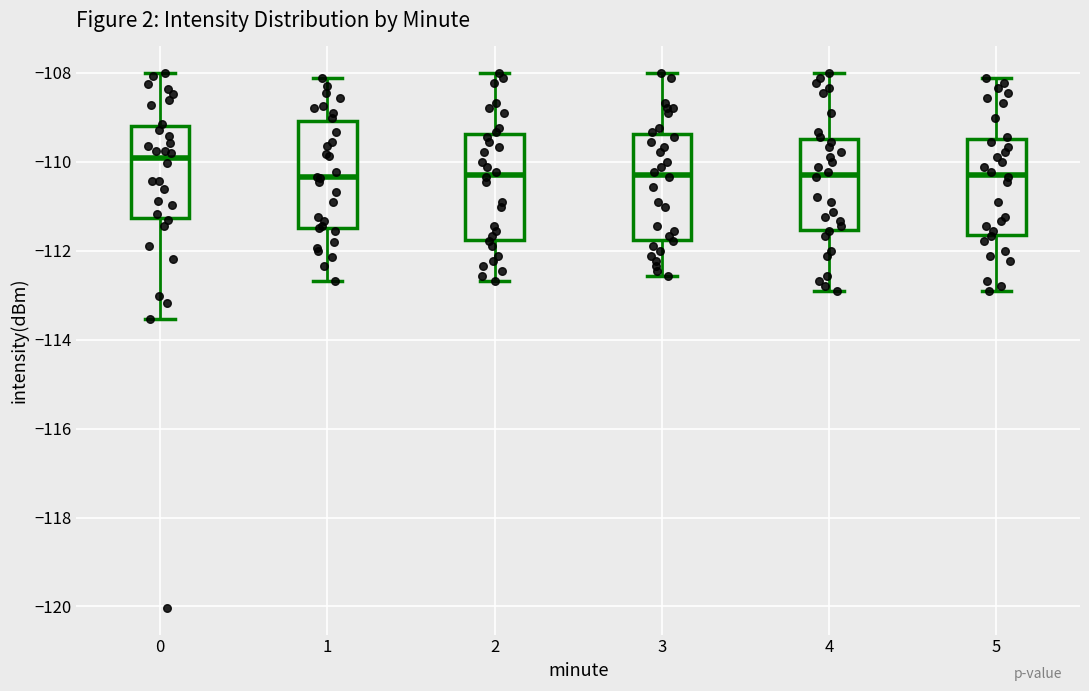

Reading left to right, read every box against the y-axis: the position of its median line, the range the box covers, and the ends of its whiskers. The values are not printed on the chart, so give them approximately, as read against the axis.

0: median -110.0, box -111.2 to -109.2, whiskers -113.6 to -108.0
1: median -110.4, box -111.4 to -109.0, whiskers -112.6 to -108.2
2: median -110.2, box -111.8 to -109.4, whiskers -112.6 to -108.0
3: median -110.2, box -111.8 to -109.4, whiskers -112.6 to -108.0
4: median -110.2, box -111.6 to -109.4, whiskers -113.0 to -108.0
5: median -110.2, box -111.6 to -109.4, whiskers -113.0 to -108.2